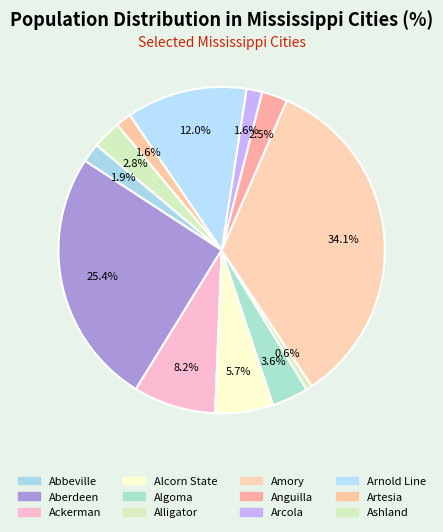

To the nearest percent, what percentage of the pie is Algoma?

4%